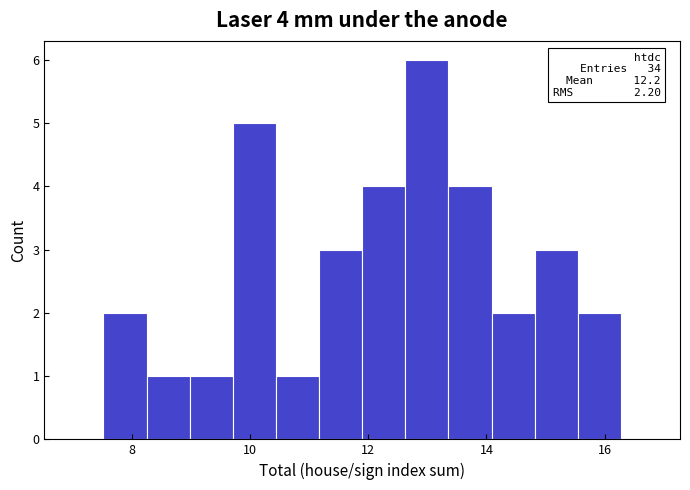

Read against the x-axis, roughly where is the centre of the tallest bar?

13.0